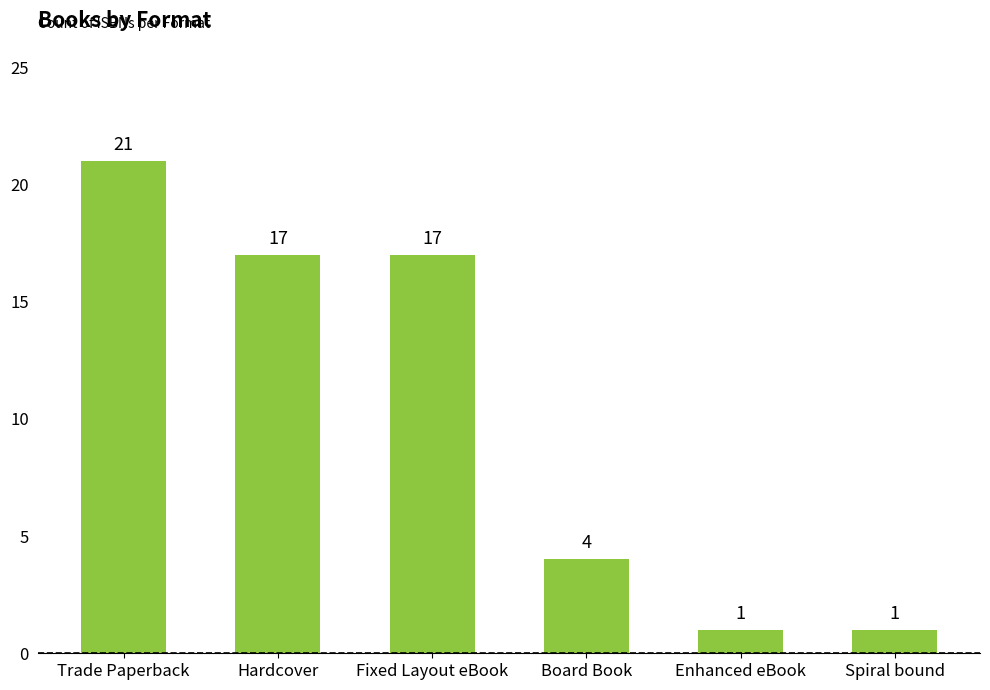

What is the label of the 3rd bar from the right?

Board Book